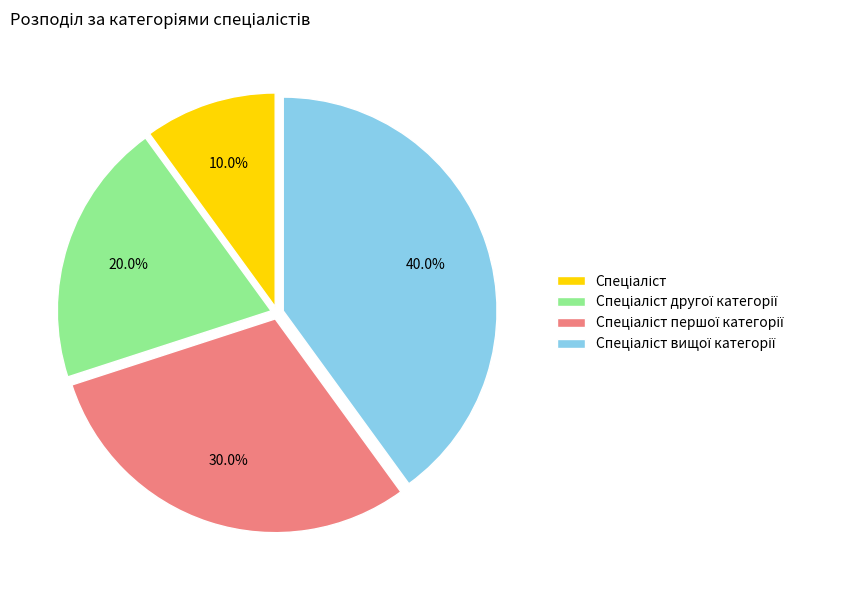

Does any single category account for the majority?

No